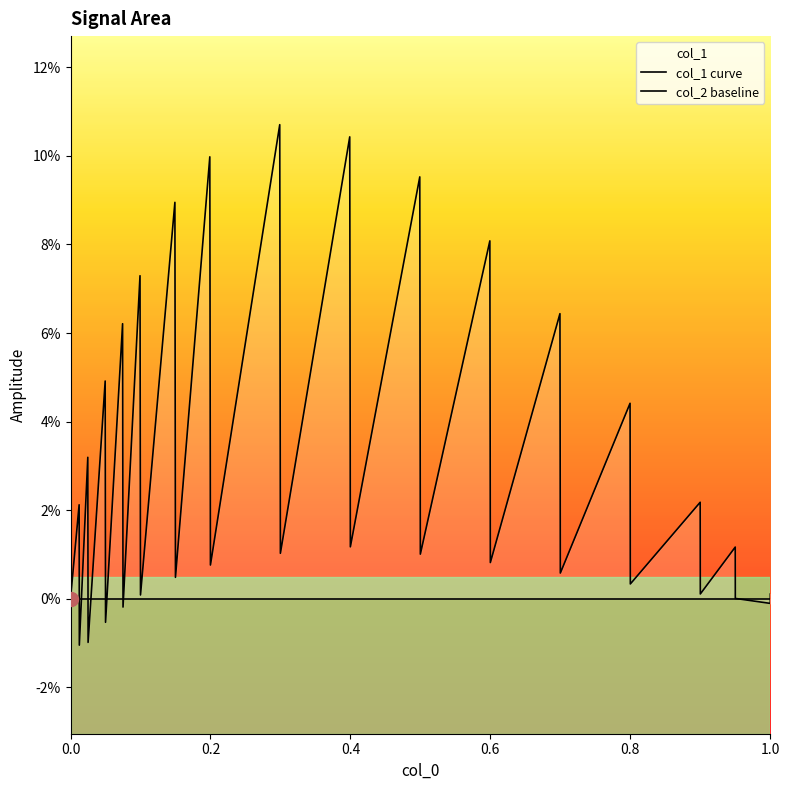

What is the difference between the maximum and minimum values?

0.1